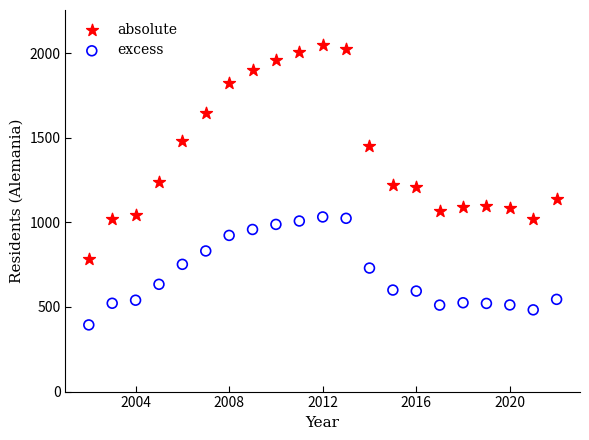

Which series reaches the maximum Y coordinate?

absolute